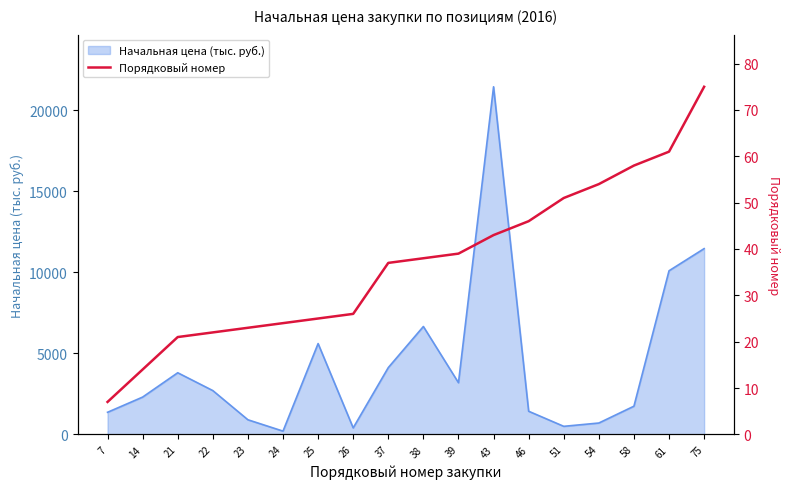

Where is the data nearest to the value 41?

39